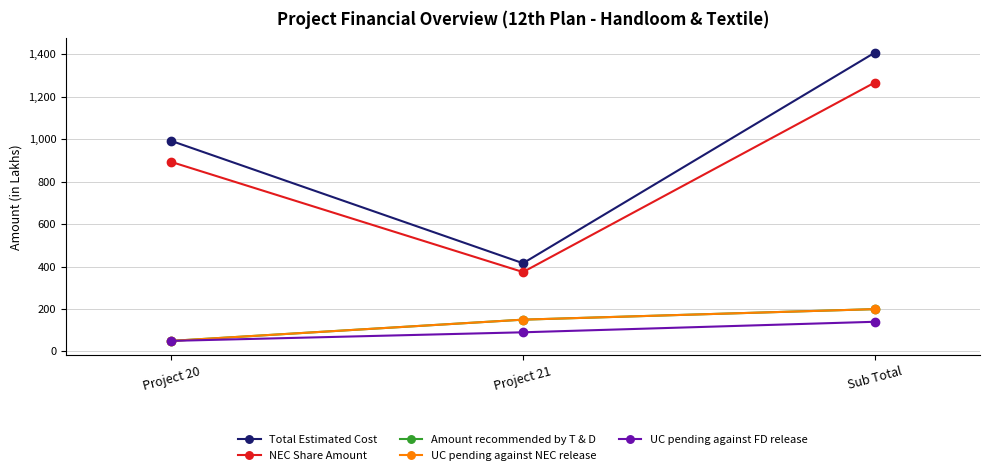

Is it true that Amount recommended by T & D equals 149.6 at Project 21?

True